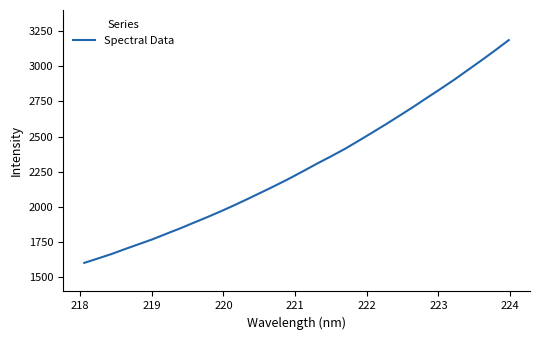

What is the greatest value displayed?

3186.1